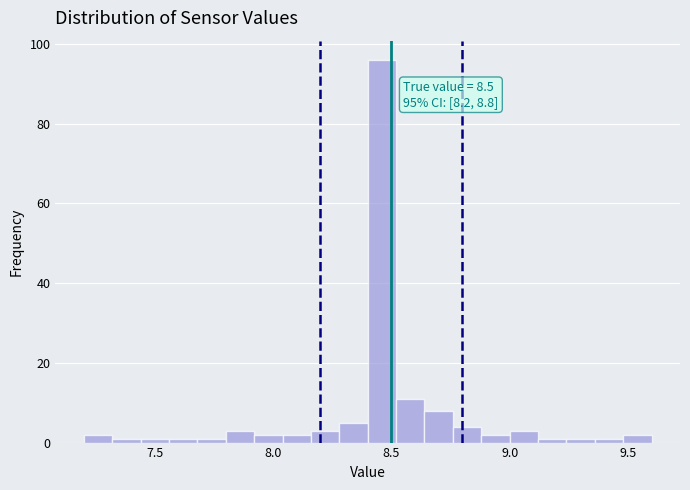

Read against the x-axis, roughly where is the centre of the tallest bar?

8.45